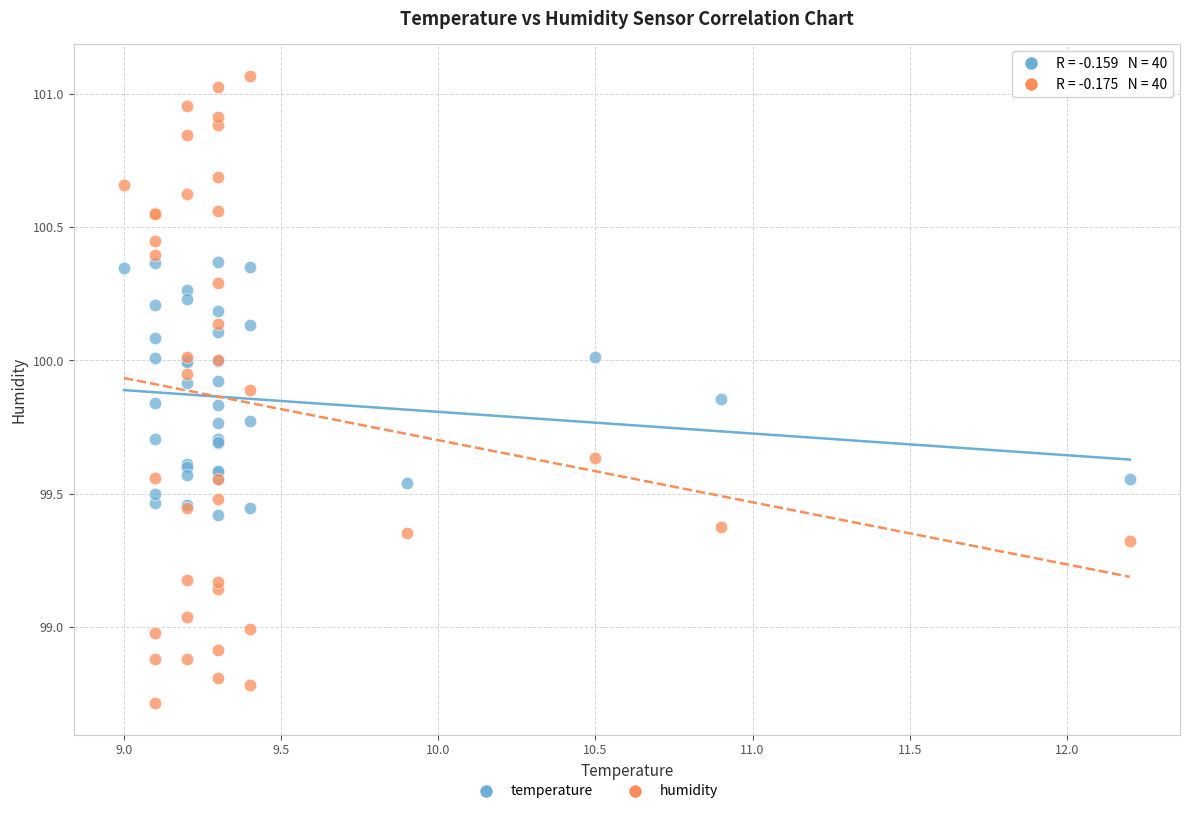

Which series has the largest Y range (max minus min)?

humidity